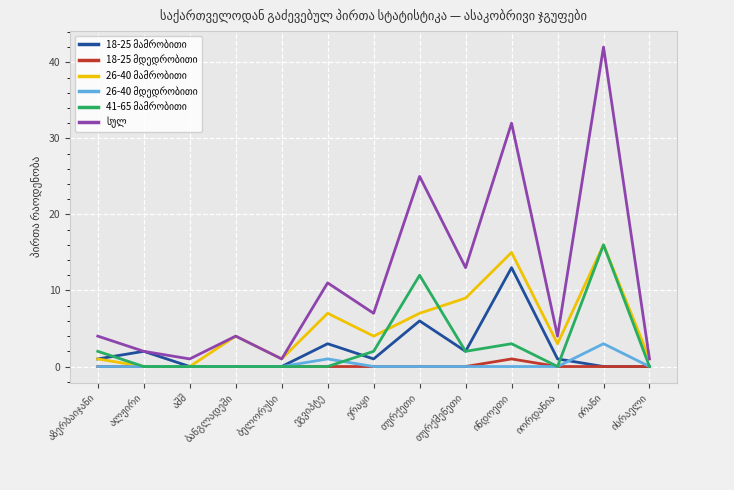

What is the greatest value displayed?

42